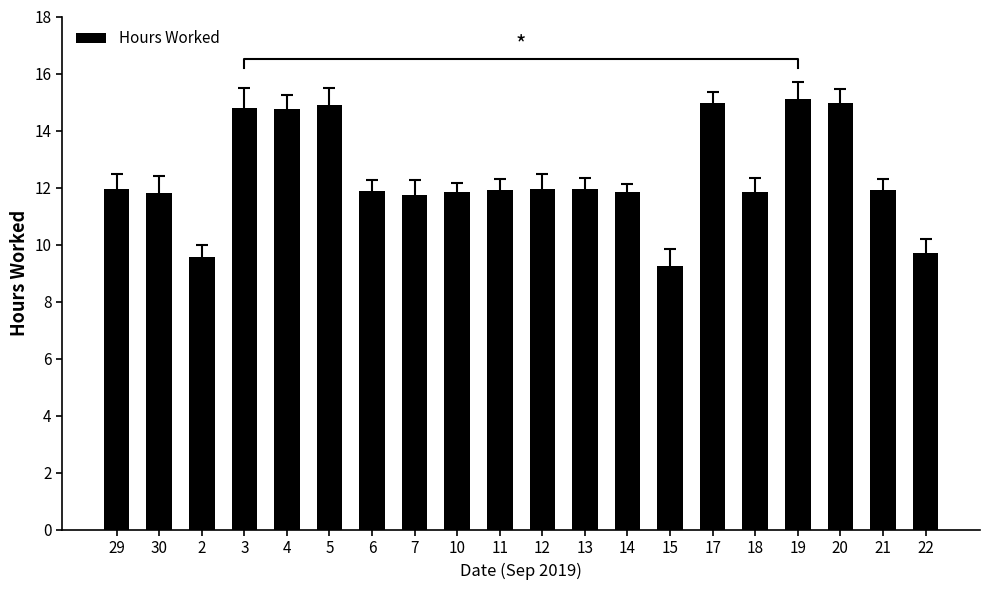

Rank the categories by value from highest to lowest.

19, 17, 20, 5, 3, 4, 29, 12, 13, 11, 21, 6, 10, 14, 18, 30, 7, 22, 2, 15